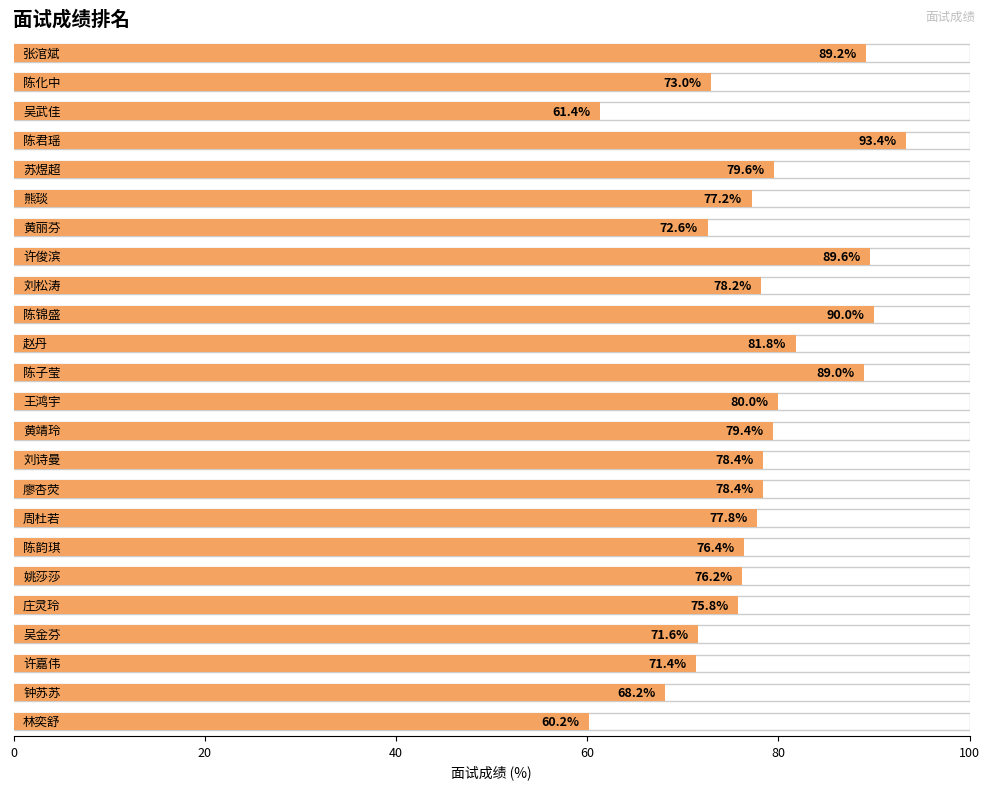

What position from the right is 许俊滨?

17